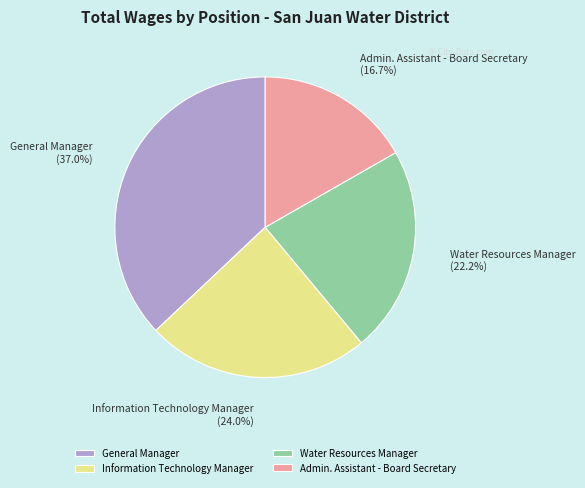

To the nearest percent, what is the average slice percentage?

25%